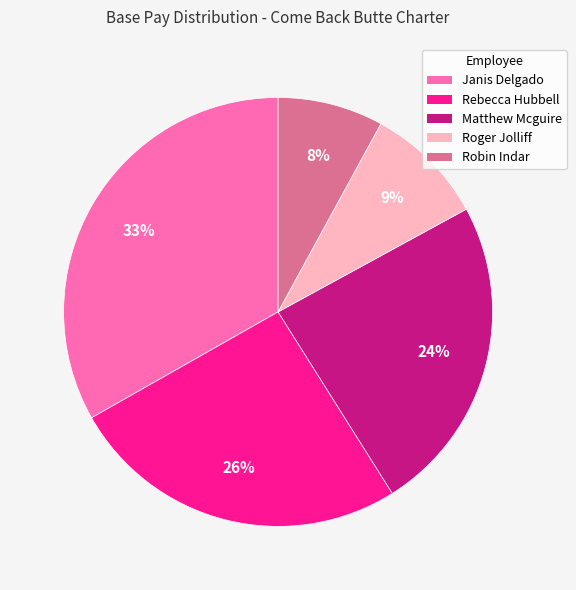

Between Rebecca Hubbell and Janis Delgado, which is larger?

Janis Delgado